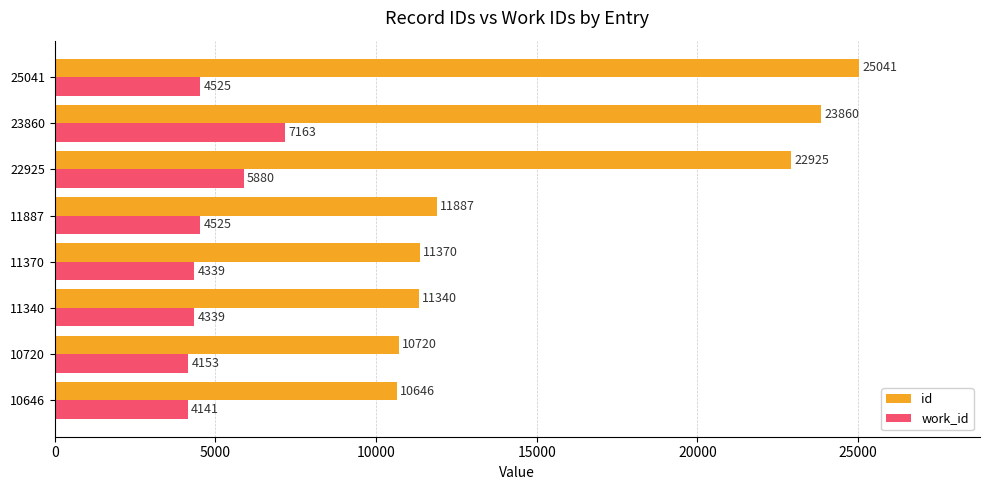

What is the minimum value shown in the chart?

4141